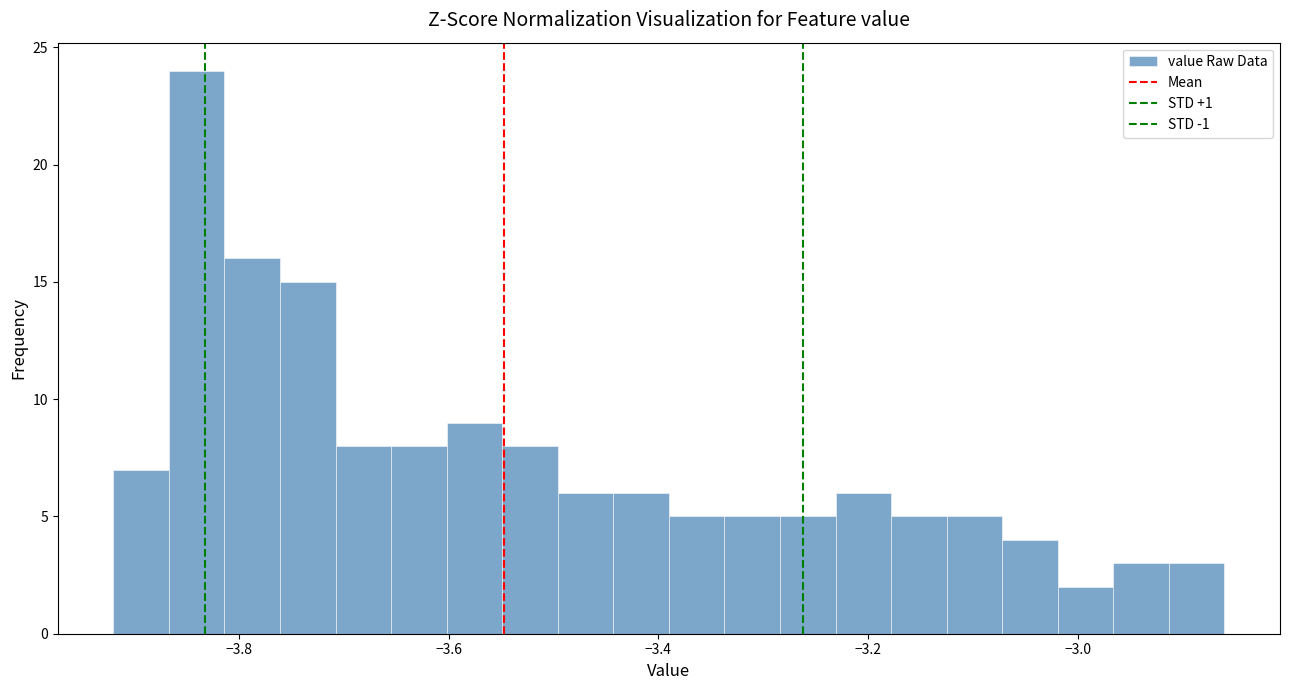

Around what value on the x-axis is the tallest bar? Give the approximate position of its centre, as read against the axis.

-3.84